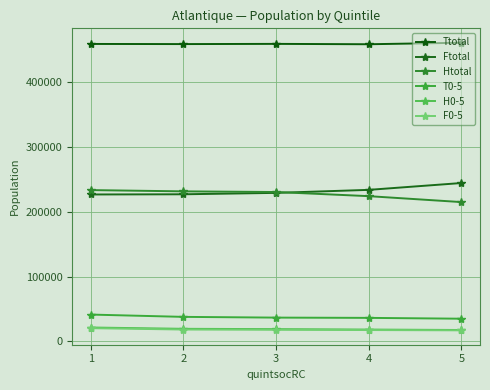

At which label does Ttotal reach its minimum?

4